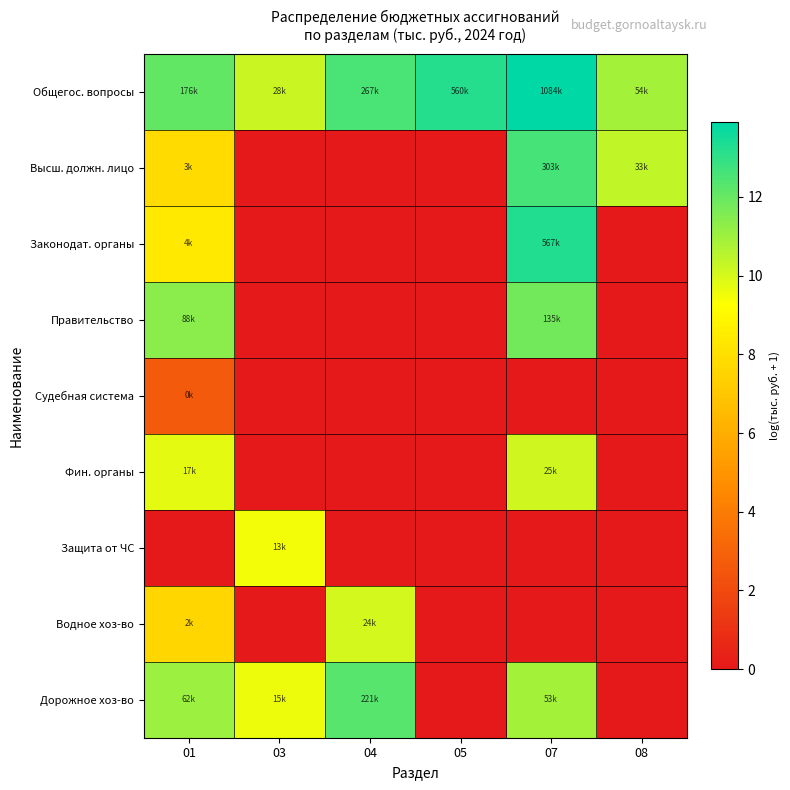

Which series has the largest total across all categories?

Общегос. вопросы